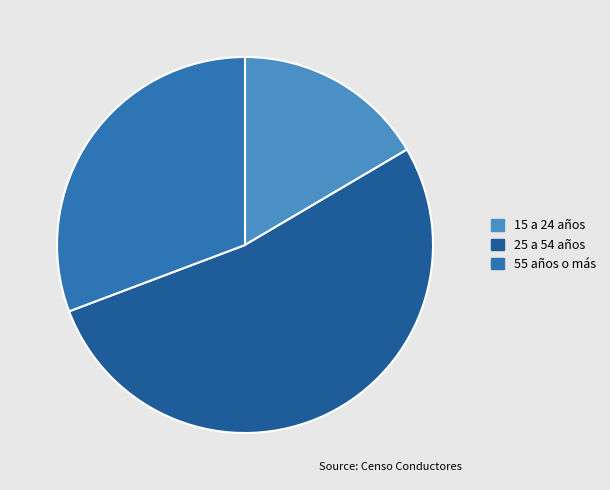

Between 15 a 24 años and 55 años o más, which is larger?

55 años o más